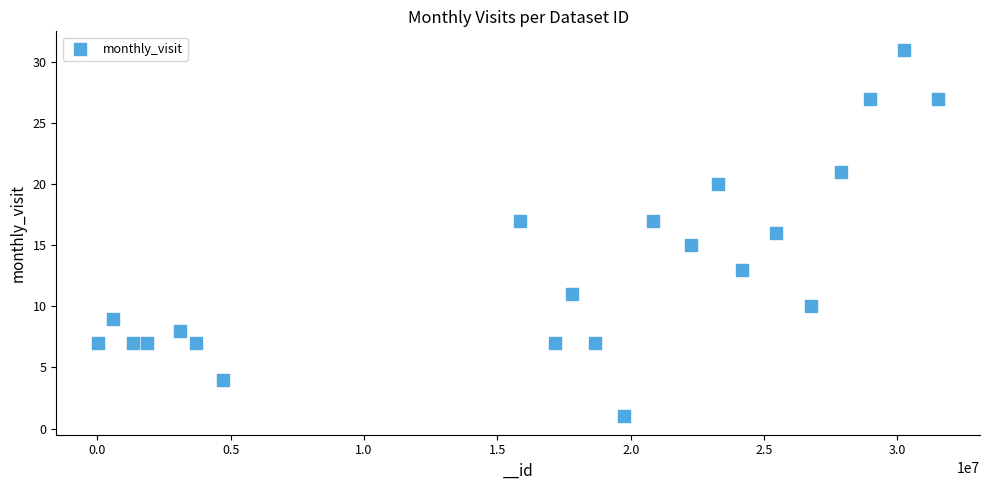

What is the range of X values (max minus min)?

31487109